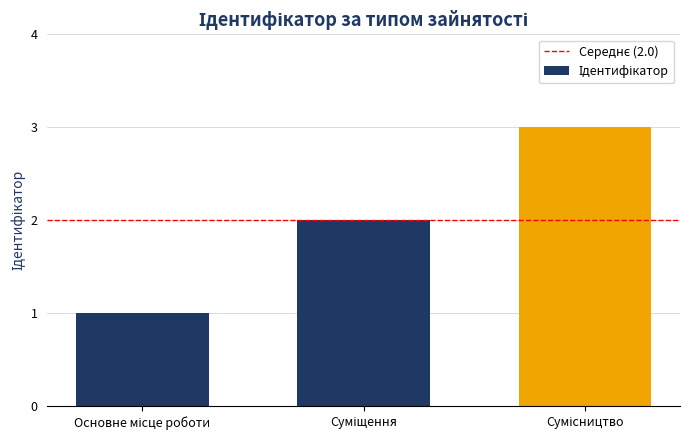

How many distinct data groups are displayed?

1